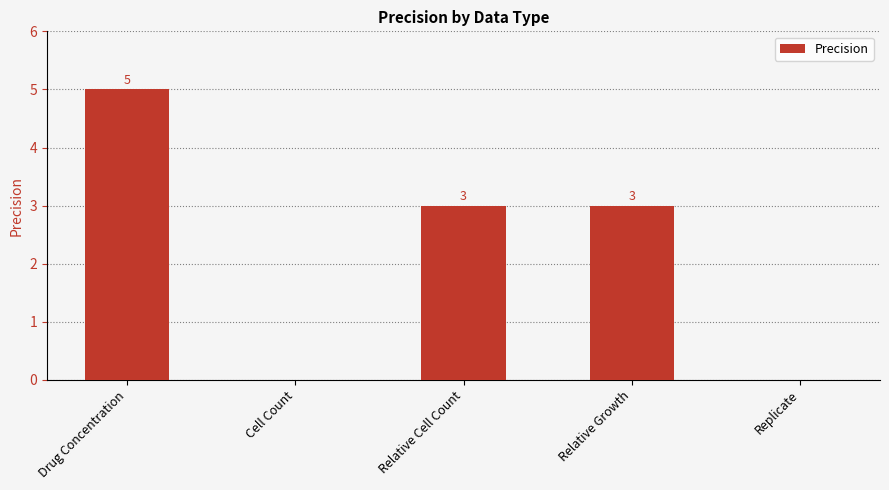

What is the sum of the values at Replicate and Relative Cell Count?

3